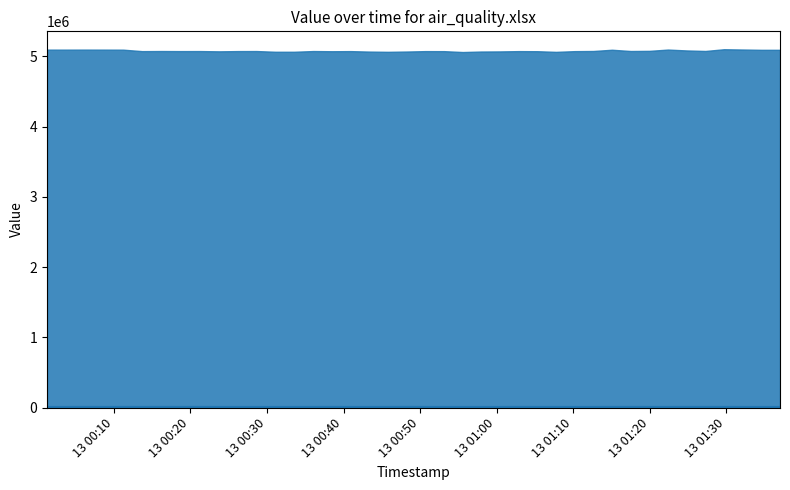

What is the difference between the second highest and second lowest values in the Max_cycle series?

547.0